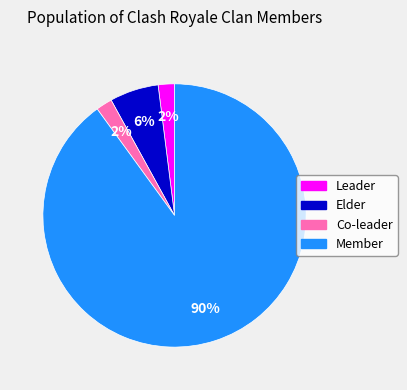

The Leader slice represents 2% of the pie. True or false?

True